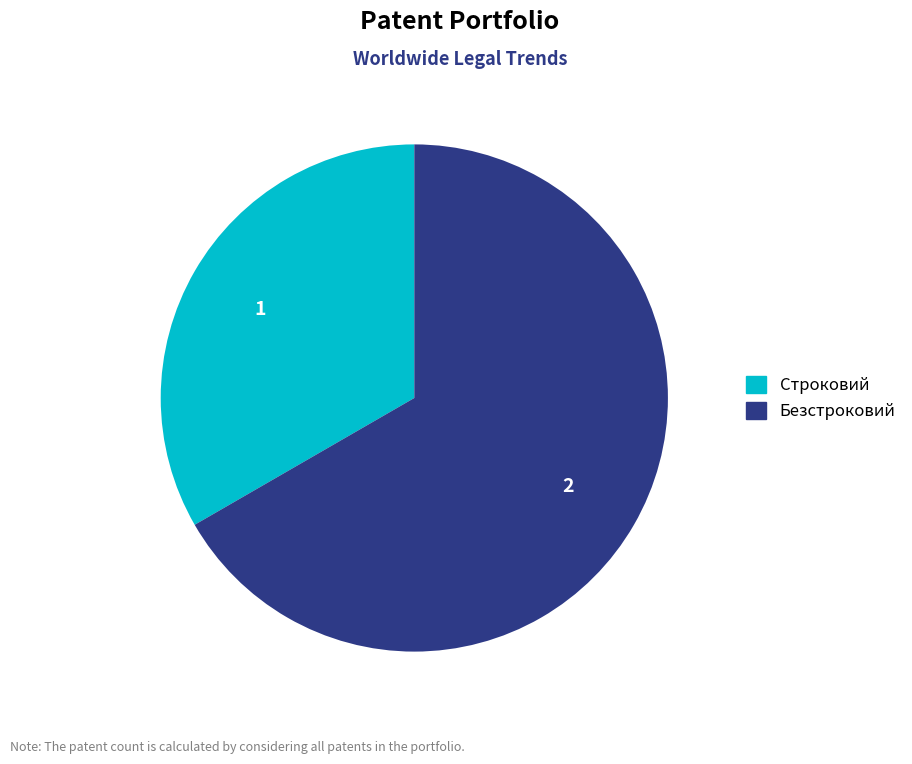

Rank the categories by value from lowest to highest.

Строковий, Безстроковий